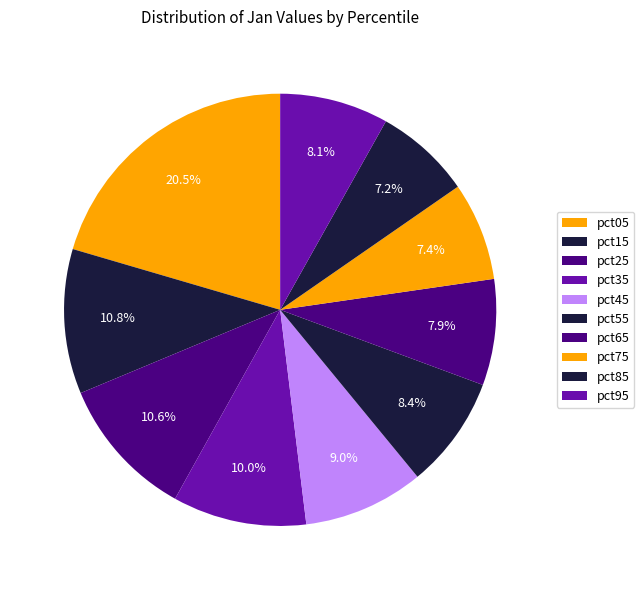

Rank the categories by value from lowest to highest.

pct85, pct75, pct65, pct95, pct55, pct45, pct35, pct25, pct15, pct05